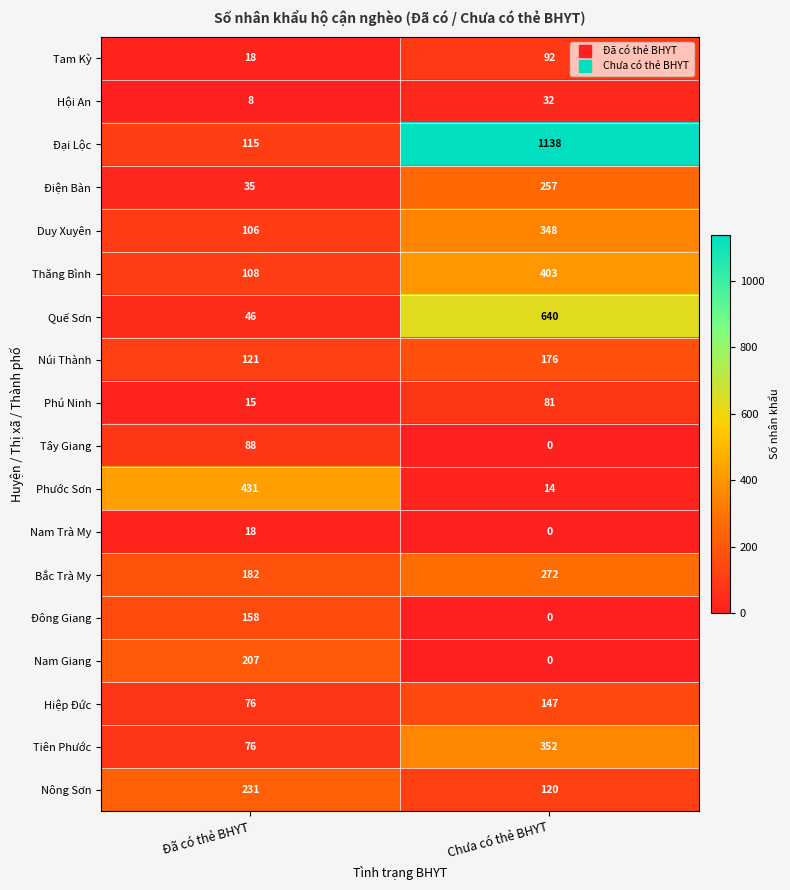

At which category is the sum across all series the highest?

Chưa có thẻ BHYT